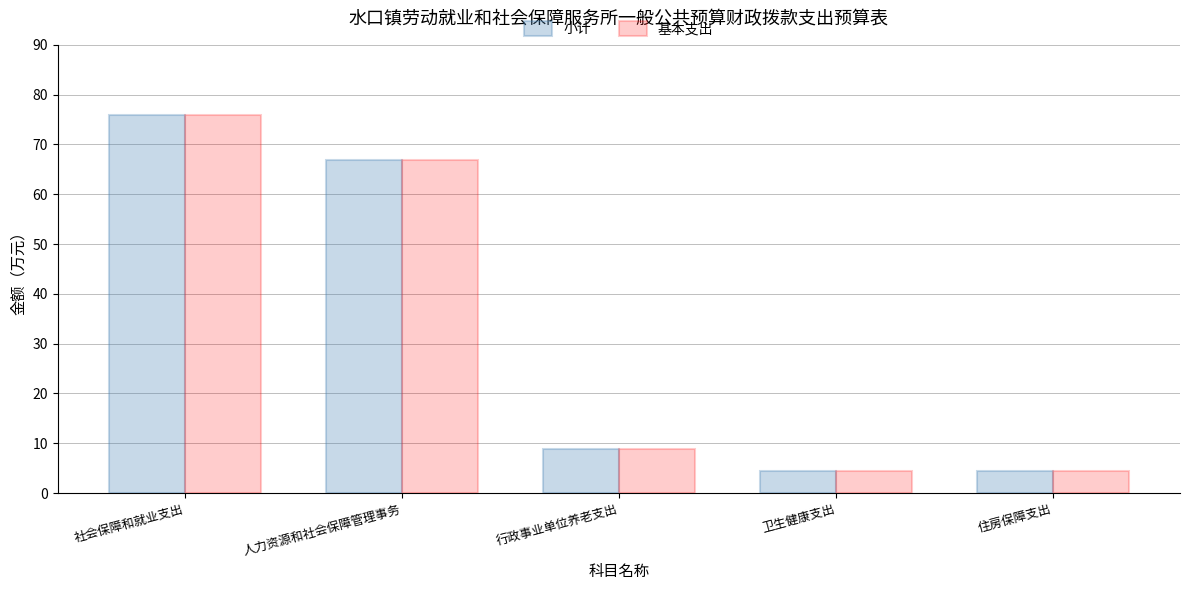

How many bars are there in total?

10